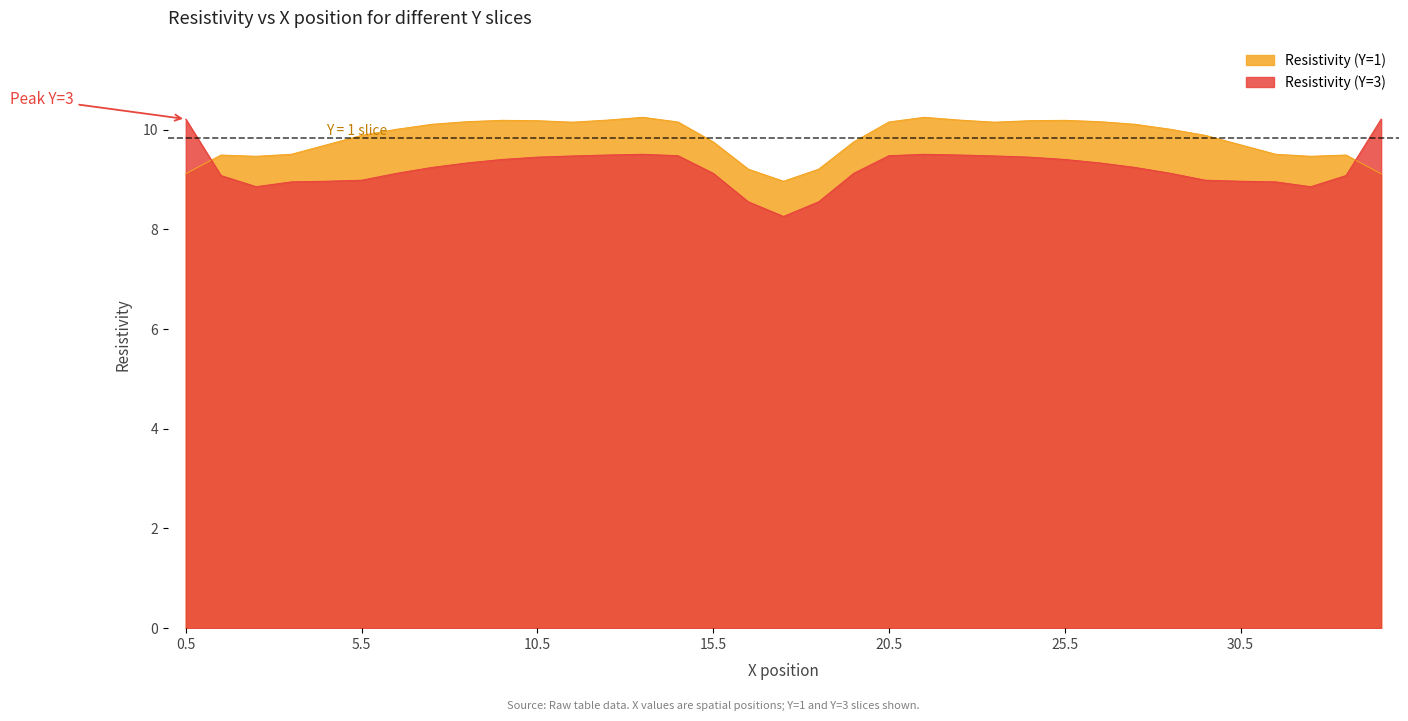

What is the label of the 26th point from the left?

25.5